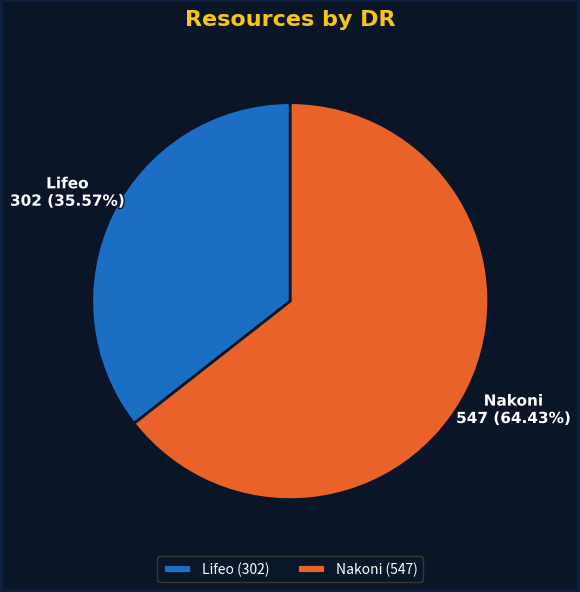

True or false: Lifeo accounts for 36% of the total.

True